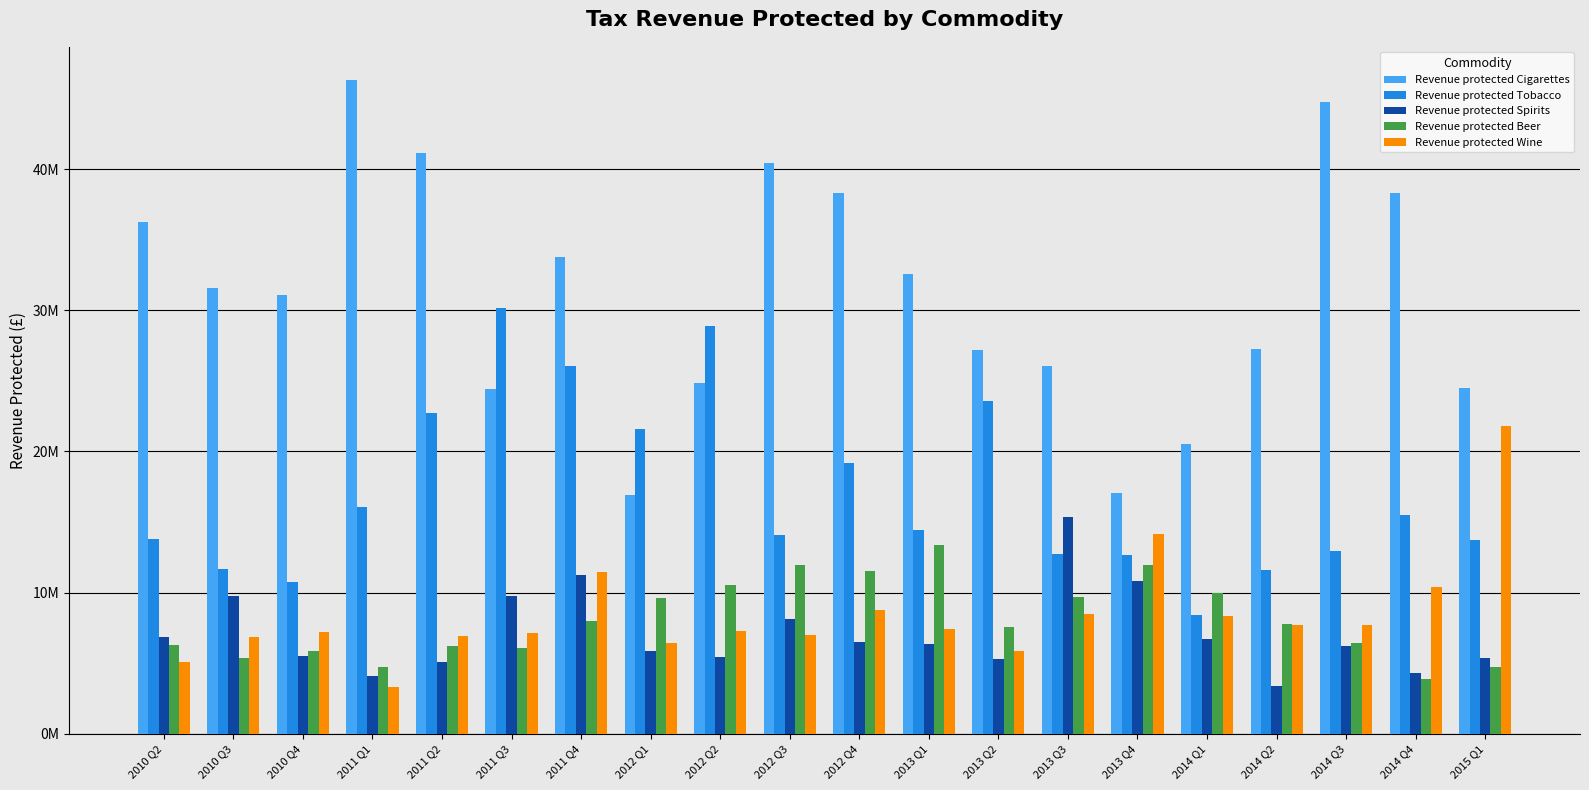

Between 2010 Q4 and 2013 Q4, which is larger?

2010 Q4